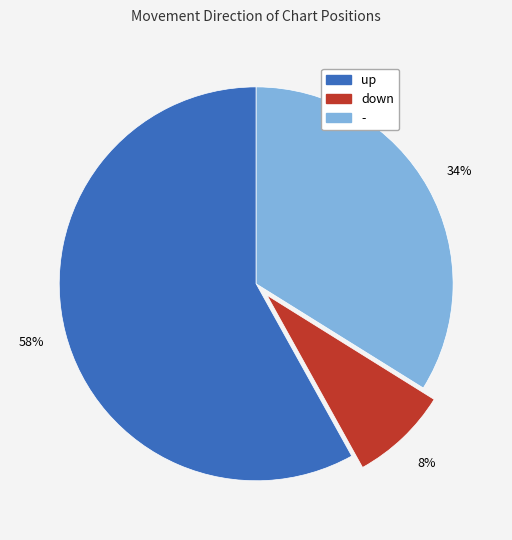

Between down and up, which is larger?

up